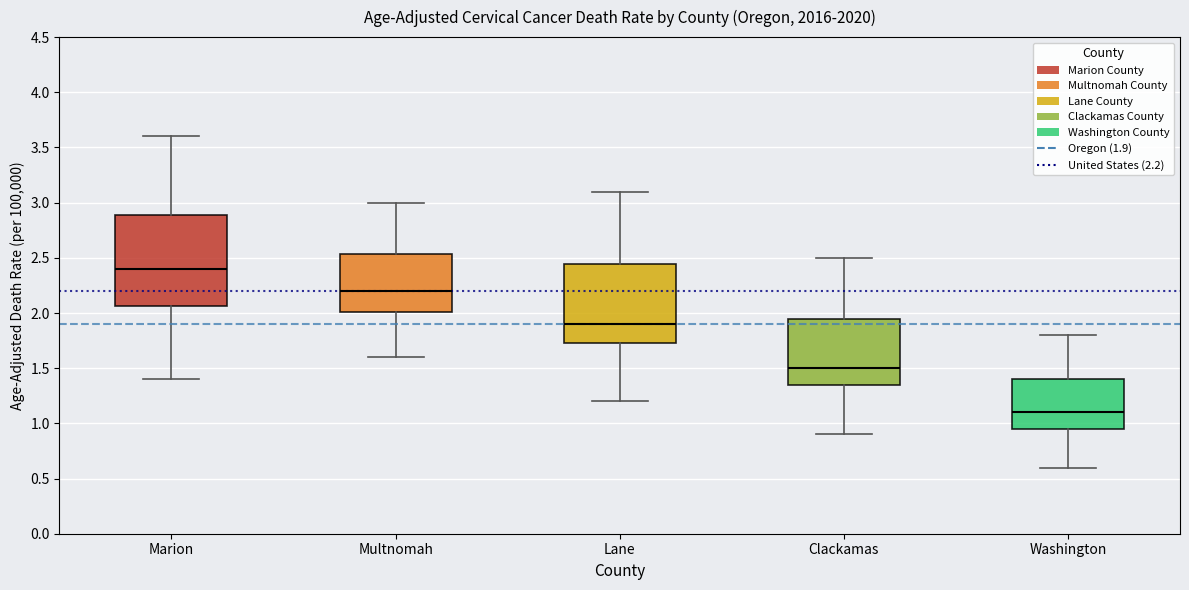

Comparing the boxes themselves (not the whiskers), which one is the tallest?

Marion